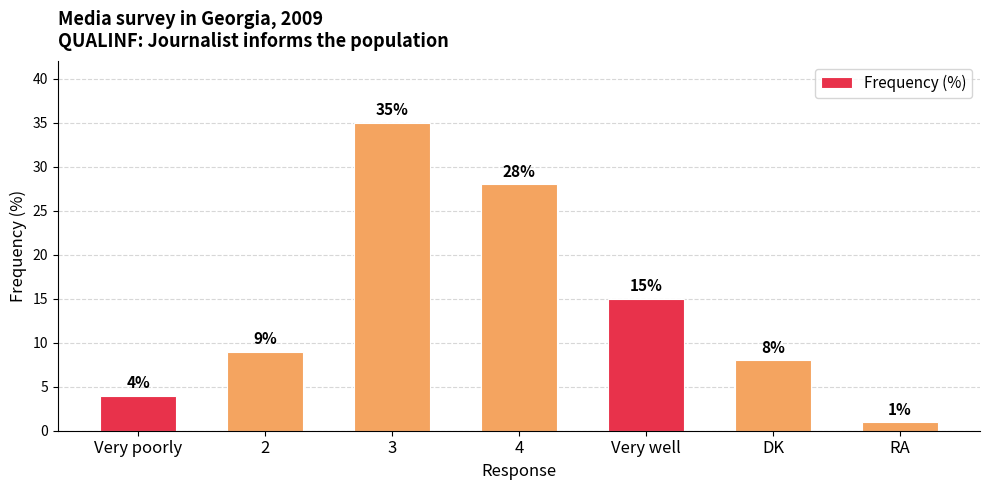

At which category does the chart reach its peak across all series?

3